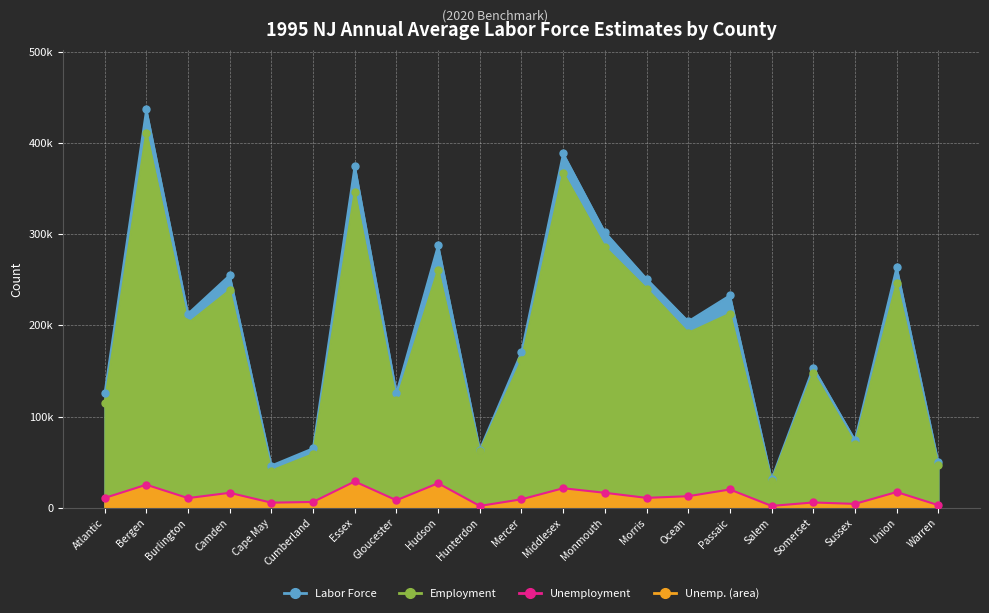

What is the difference between the highest and lowest values at Passaic?

212736